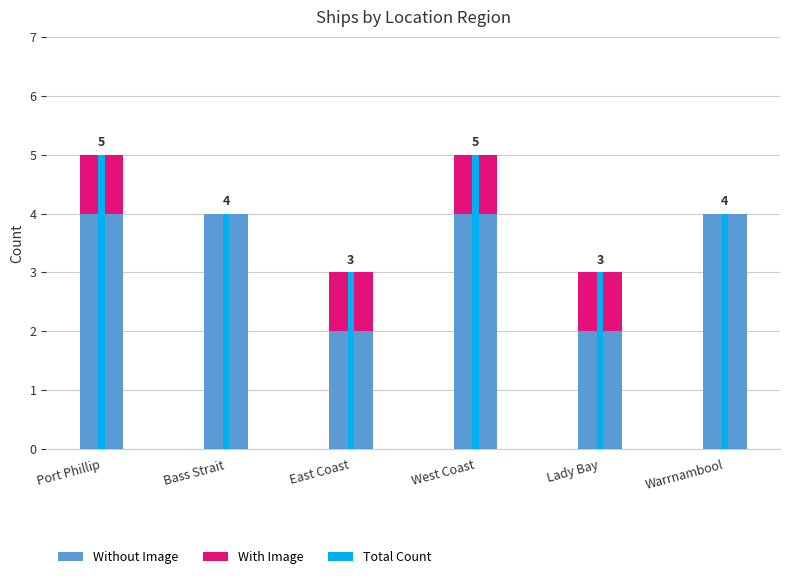

What is the sum of all Total Count values?

24